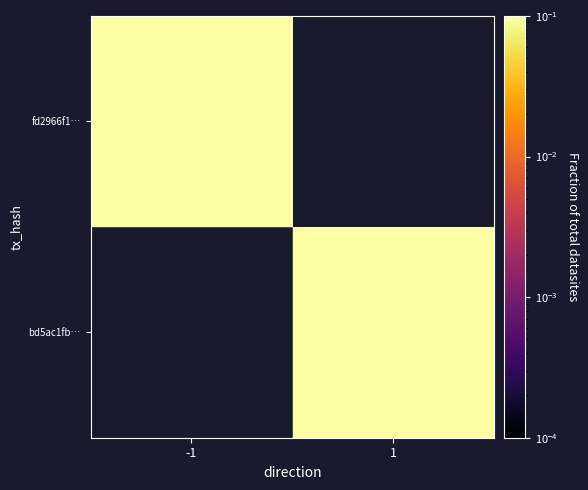

At which label does fd2966f1… reach its peak?

-1